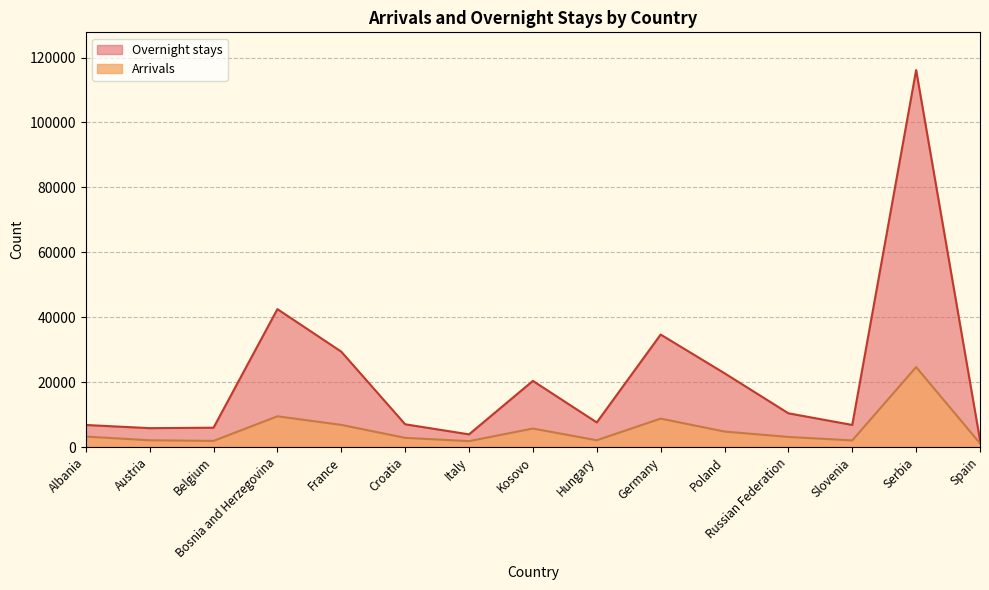

What is the approximate value of Overnight stays at Germany?

34654